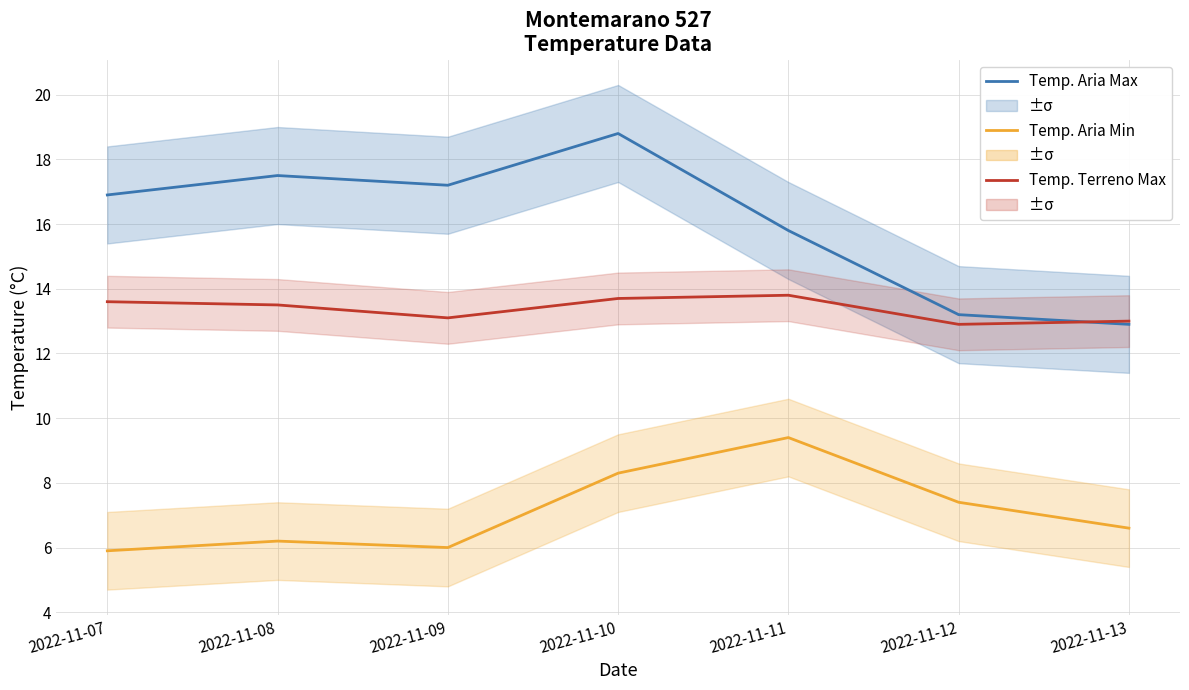

Which has a higher value, 2022-11-09 or 2022-11-07?

2022-11-09